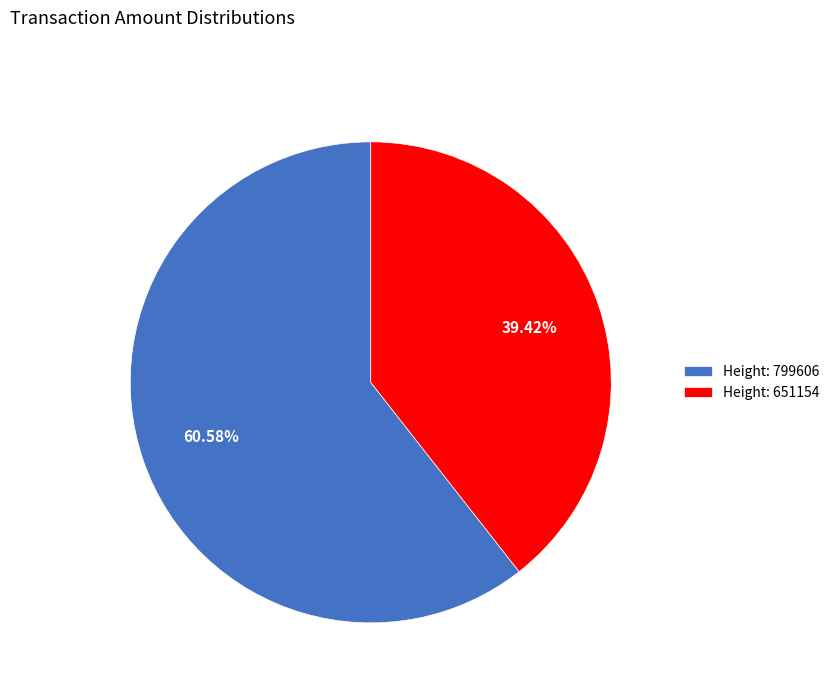

Combined, do Height: 799606 and Height: 651154 account for over 50%?

Yes